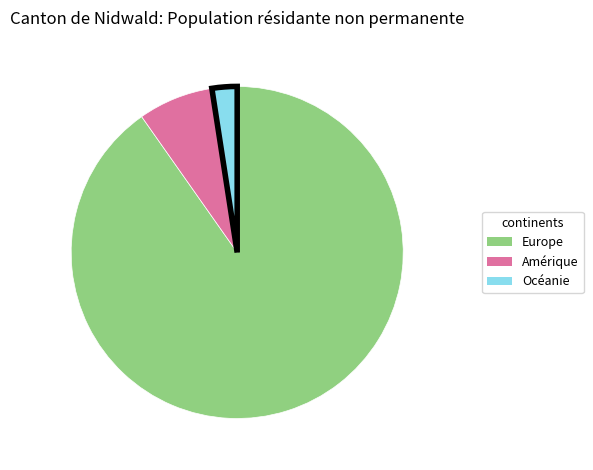

Is there a majority slice in this chart?

Yes